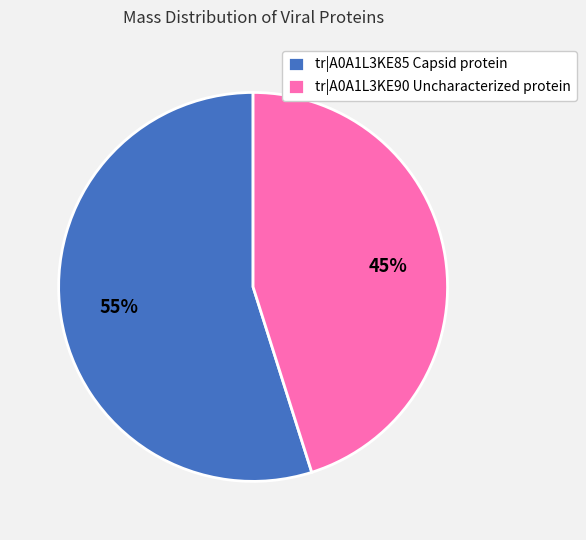

To the nearest percent, what is the difference between the tr|A0A1L3KE85 Capsid protein and tr|A0A1L3KE90 Uncharacterized protein slice percentages?

10%